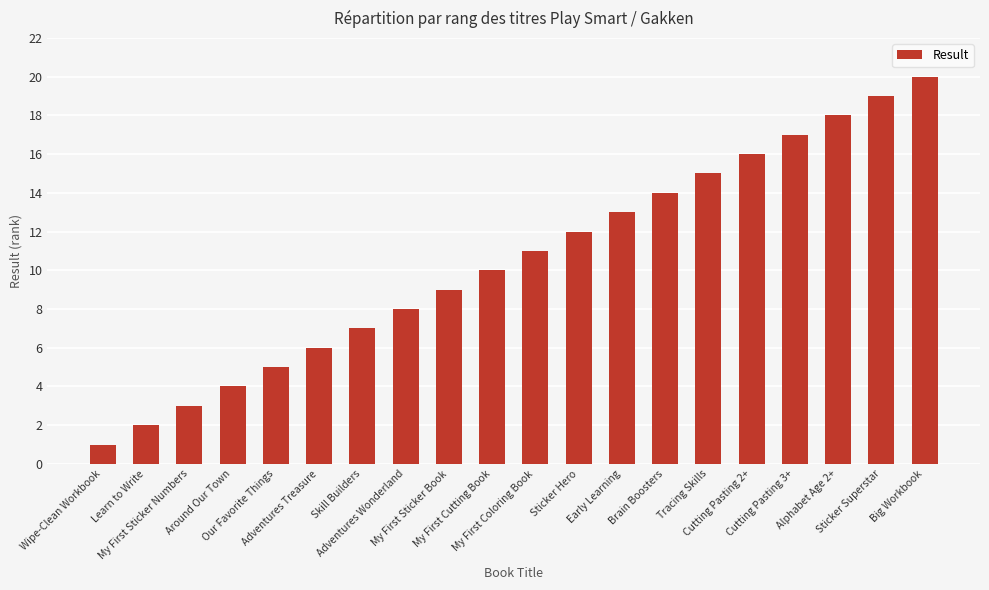

Does the chart contain stacked bars?

No